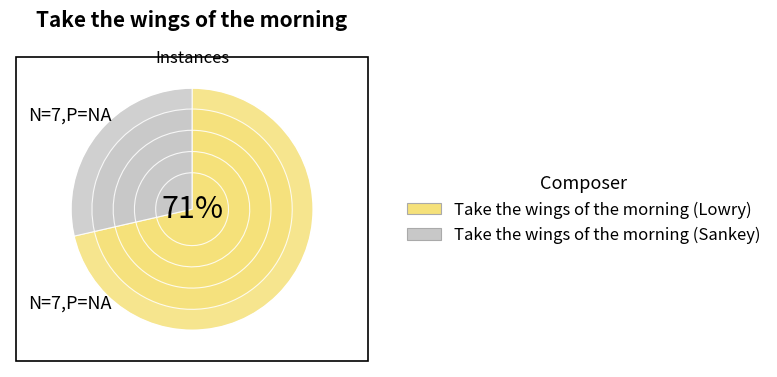

What is the ratio of the value at Take the wings of the morning (Sankey) to the value at Take the wings of the morning (Lowry)?

0.4